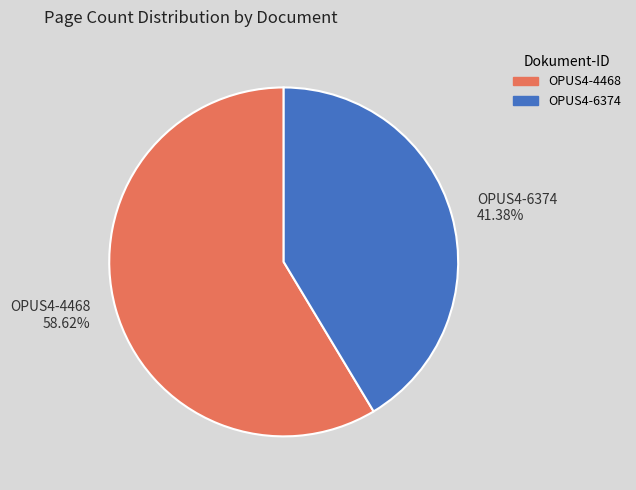

To the nearest percent, what percentage of the pie is OPUS4-6374?

41%